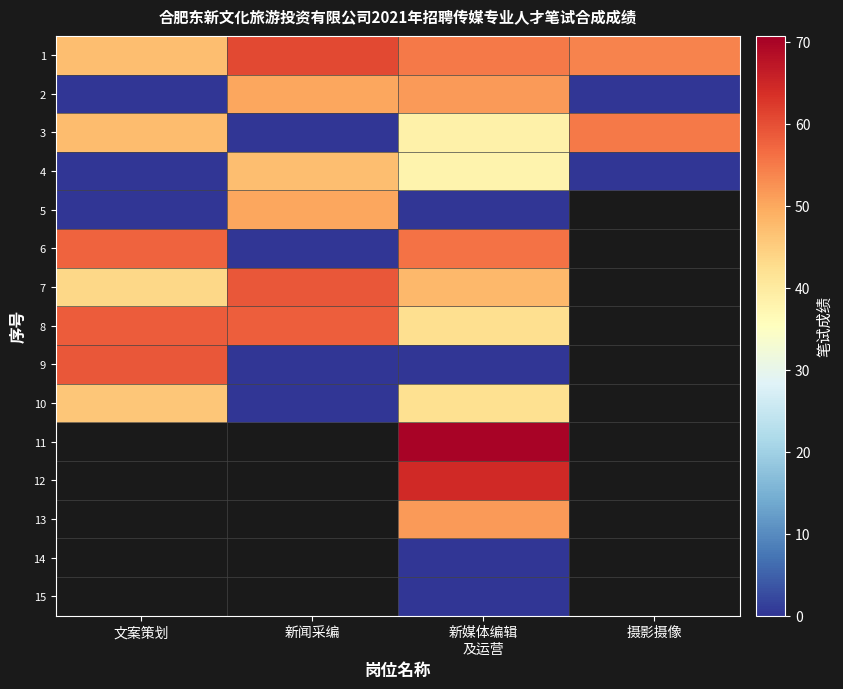

List the labels in order of 9 value, smallest first.

新闻采编, 新媒体编辑 及运营, 摄影摄像, 文案策划